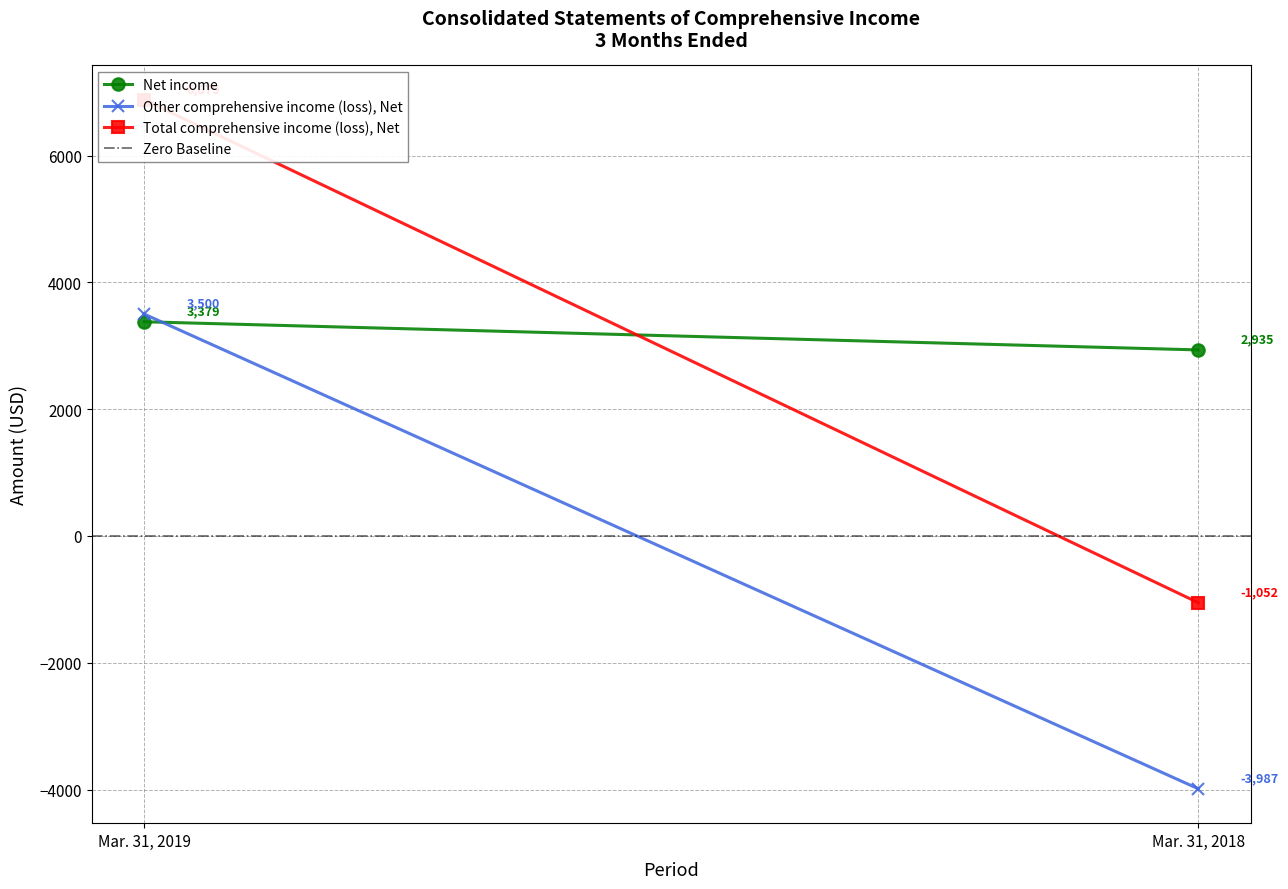

At which category does the chart reach its minimum across all series?

Mar. 31, 2018